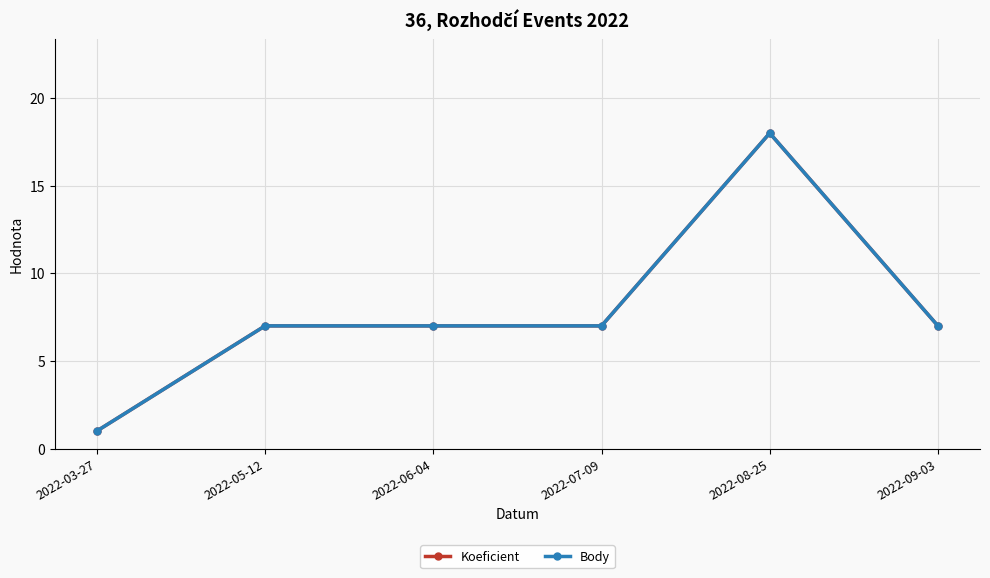

How many interior local peaks does the Koeficient series have?

1